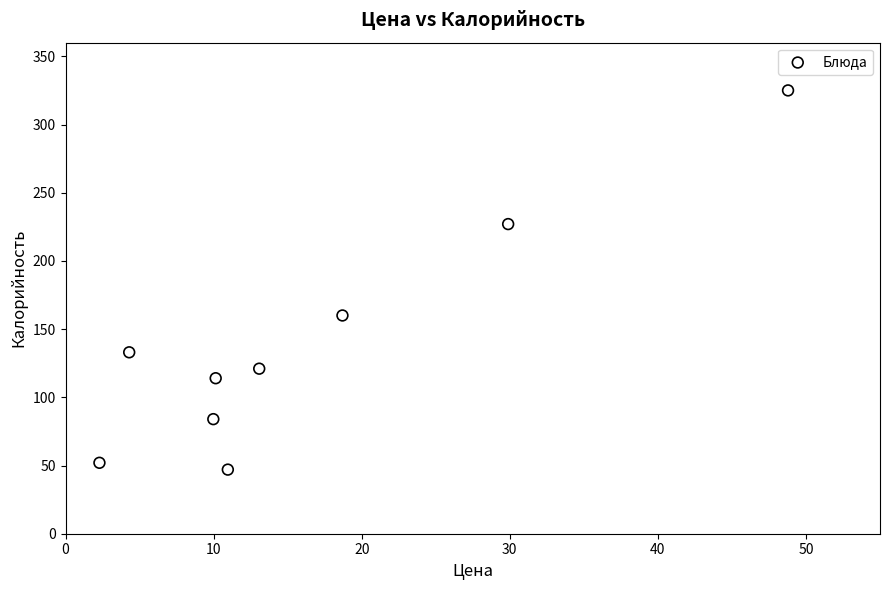

What is the average Y value?

140